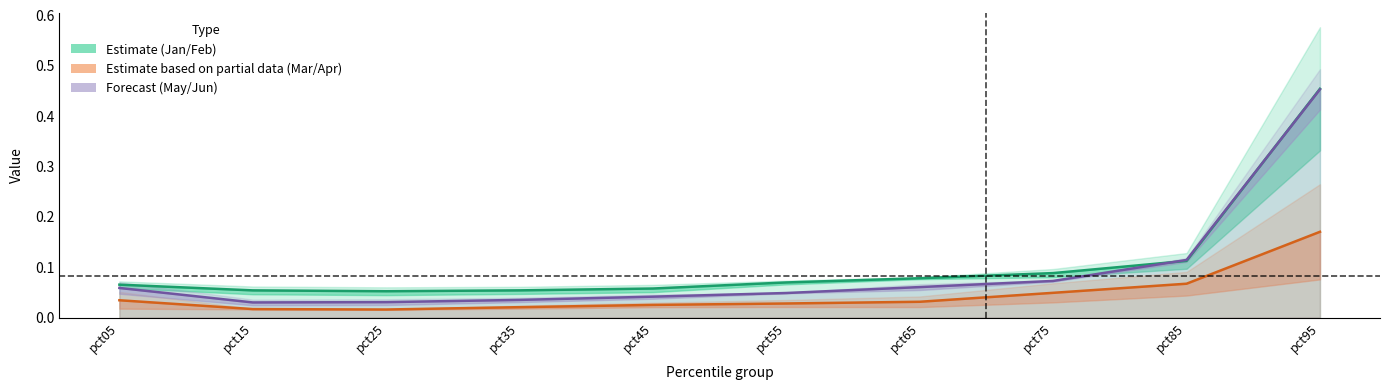

At which label does Jan reach its minimum?

pct25